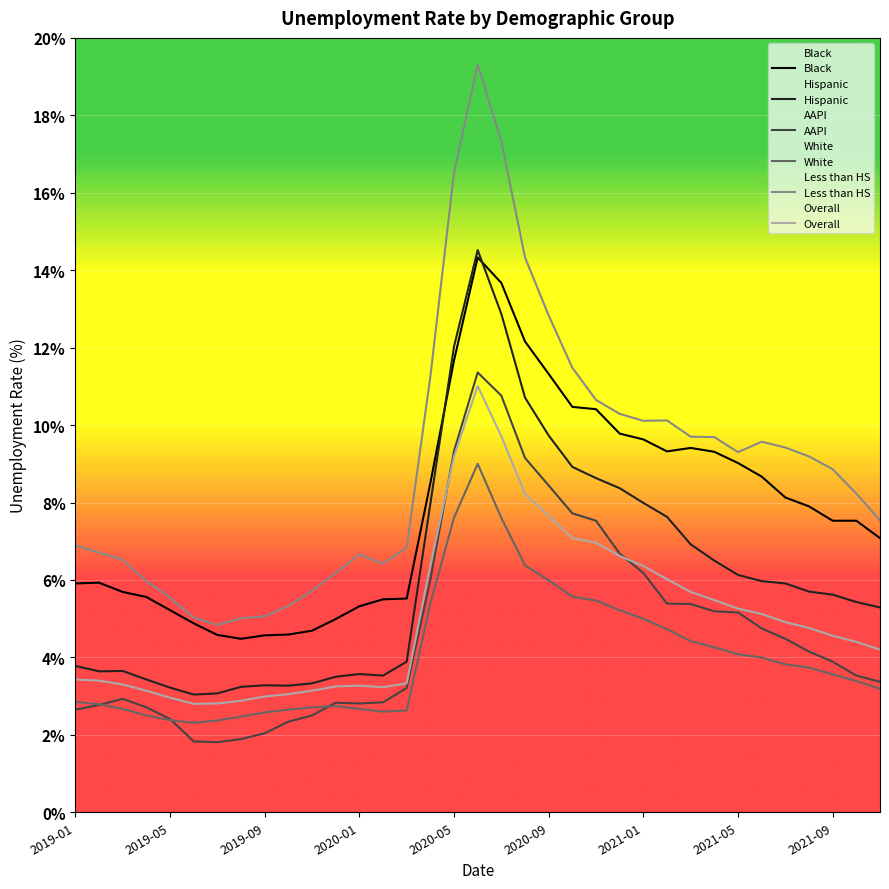

How many interior local peaks does the White series have?

2